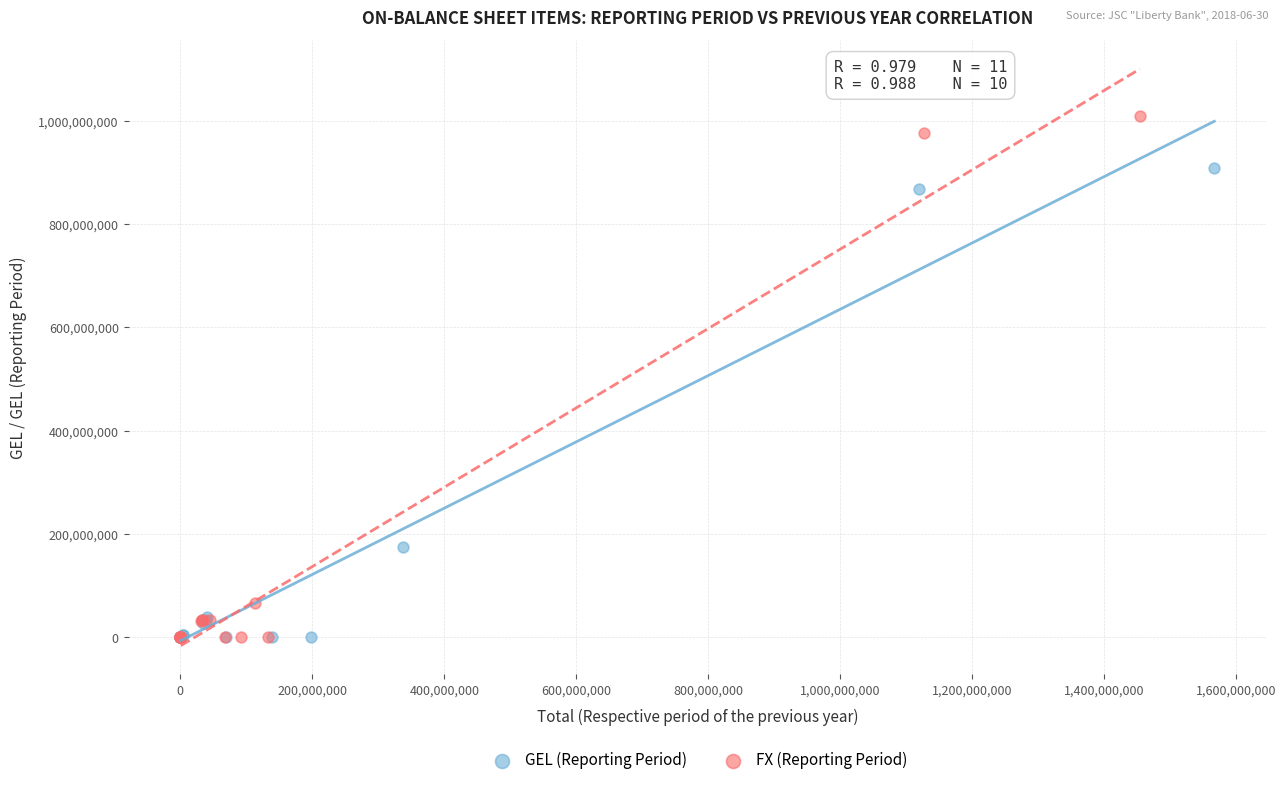

What are all the series names shown in the legend?

GEL (Reporting Period), FX (Reporting Period)